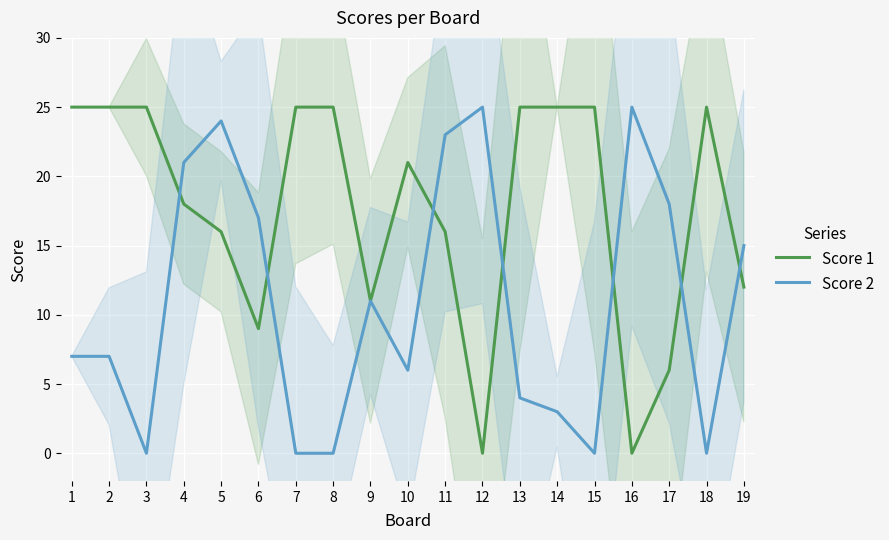

What is the difference between the highest and lowest values at 12?

25